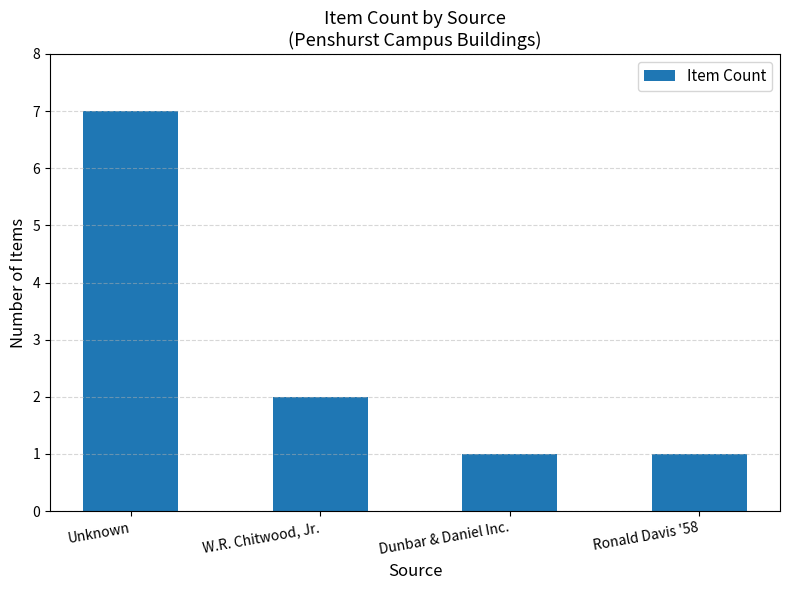

What is the label of the 2nd bar from the right?

Dunbar & Daniel Inc.